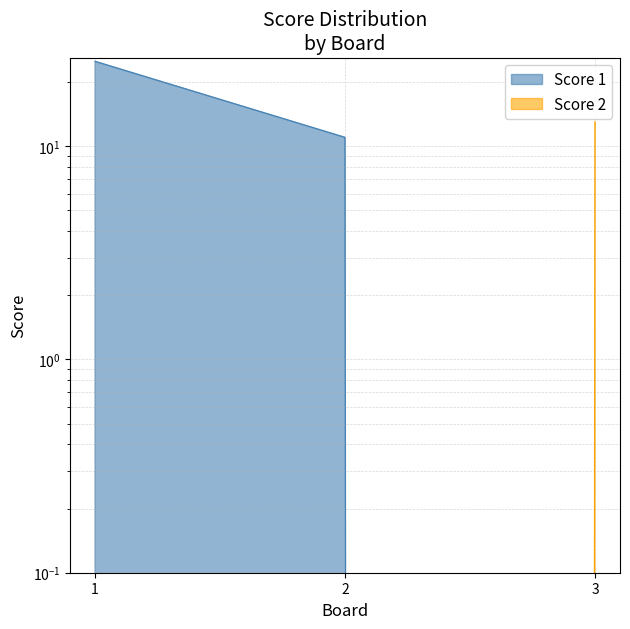

Which label corresponds to the smallest value in the chart?

3